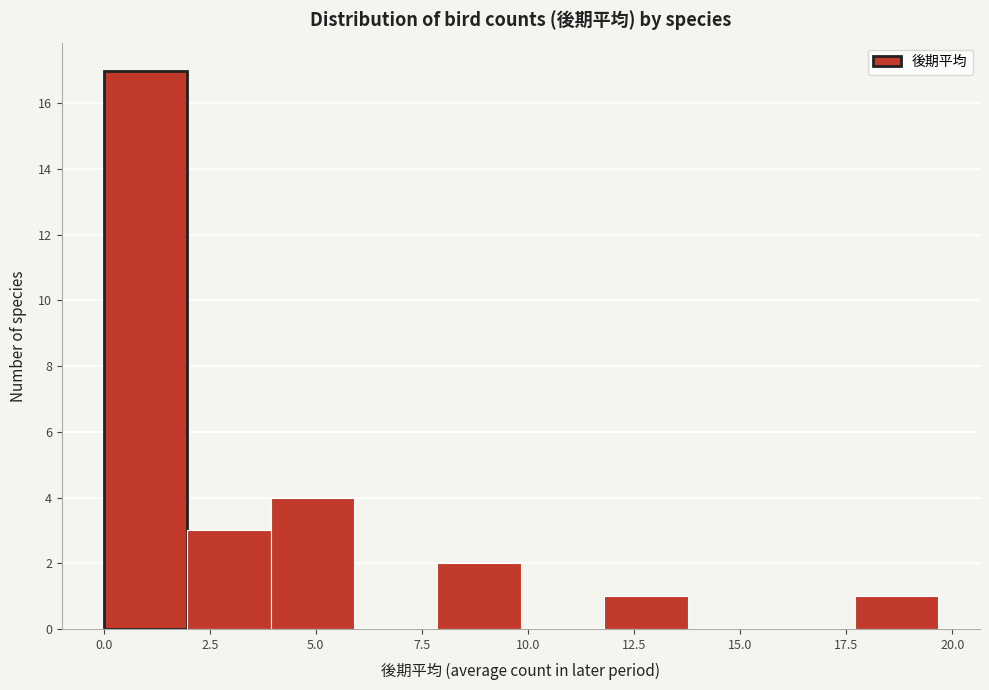

Around what value on the x-axis is the tallest bar? Give the approximate position of its centre, as read against the axis.

1.0